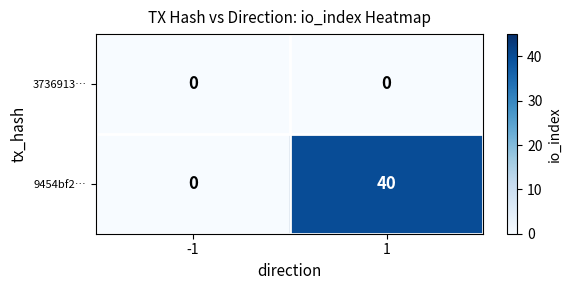

Which series has the largest total across all categories?

9454bf2…